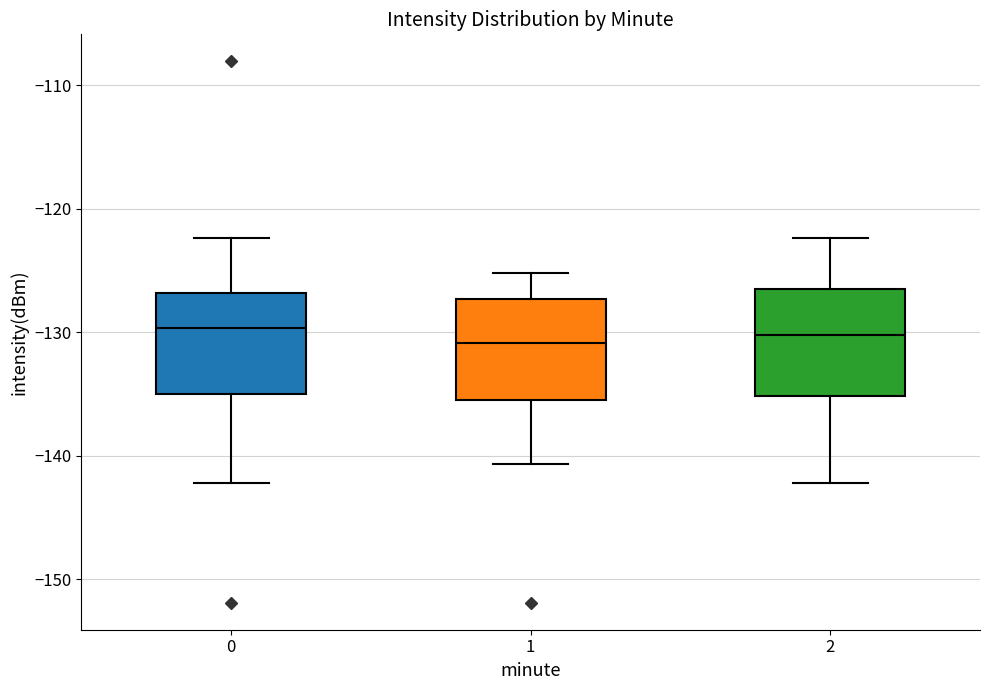

Reading left to right, transcribe this box plot: for each box, give where its median line is, the range the box spans, and where its two whiskers end, as read against the y-axis. The values are not printed on the chart, so give them approximately, as read against the axis.

0: median -130, box -135 to -127, whiskers -142 to -122
1: median -131, box -136 to -127, whiskers -141 to -125
2: median -130, box -135 to -127, whiskers -142 to -122